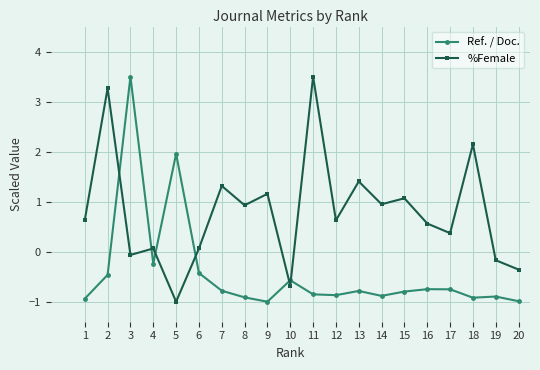

True or false: Ref. / Doc. and %Female intersect in this chart.

True